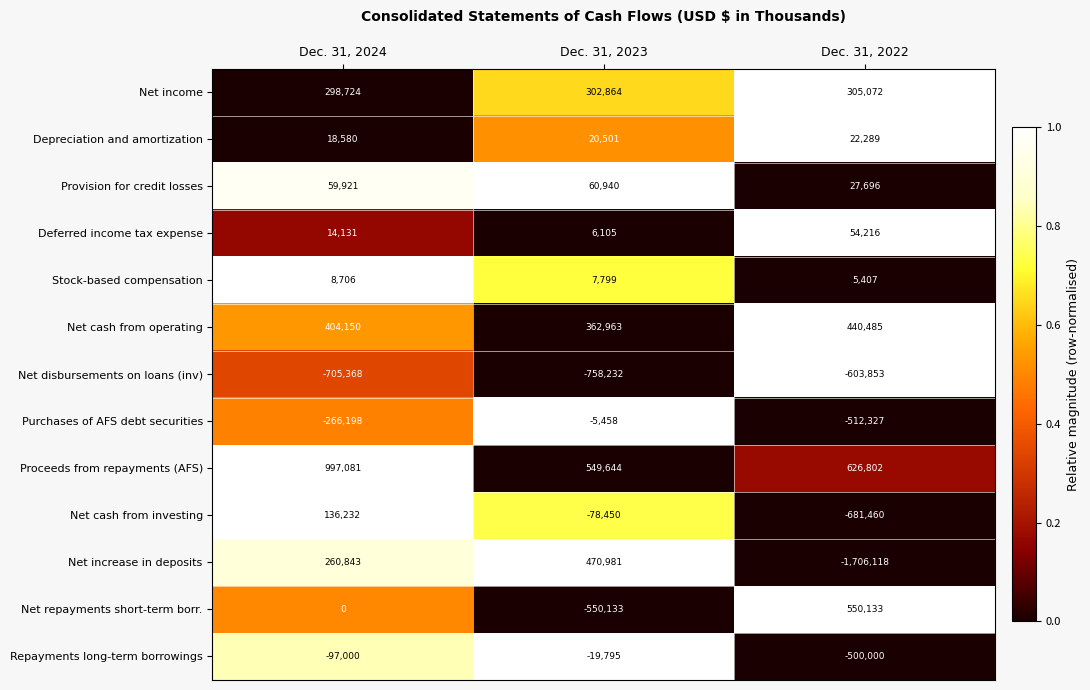

At which label does Net increase in deposits reach its minimum?

Dec. 31, 2022